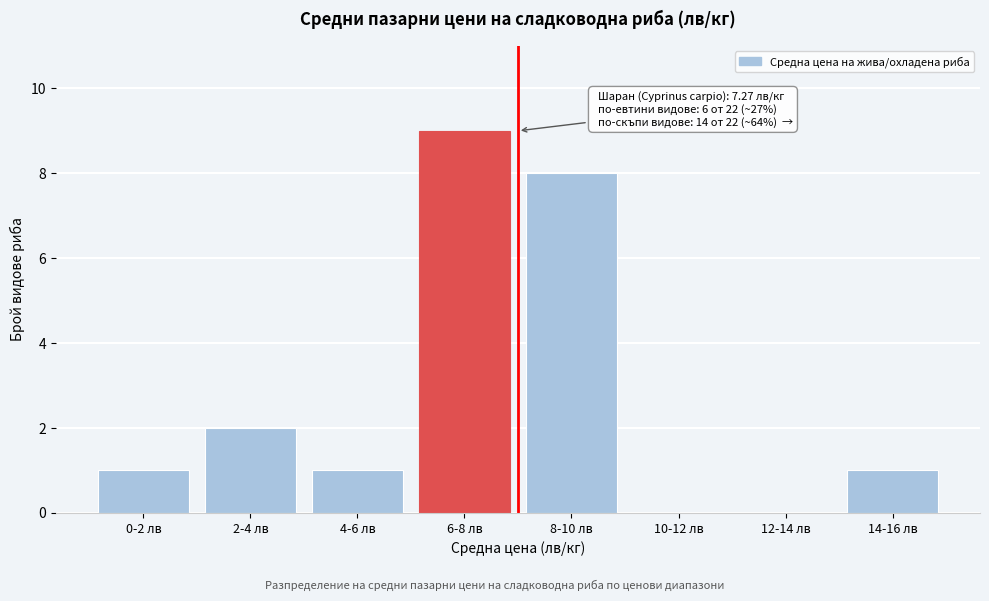

Reading right to left, what are all the values shown in this chart?

14-16 лв=1	12-14 лв=0	10-12 лв=0	8-10 лв=8	6-8 лв=9	4-6 лв=1	2-4 лв=2	0-2 лв=1